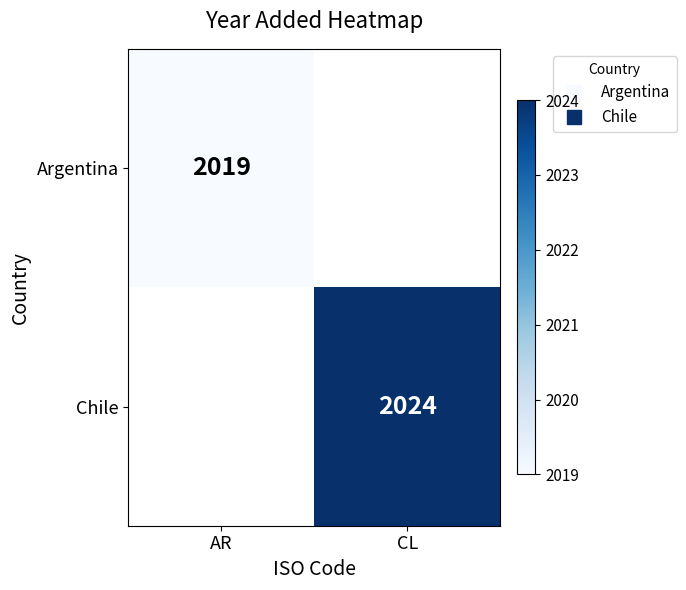

At AR, list the series in order from largest to smallest.

Argentina, Chile